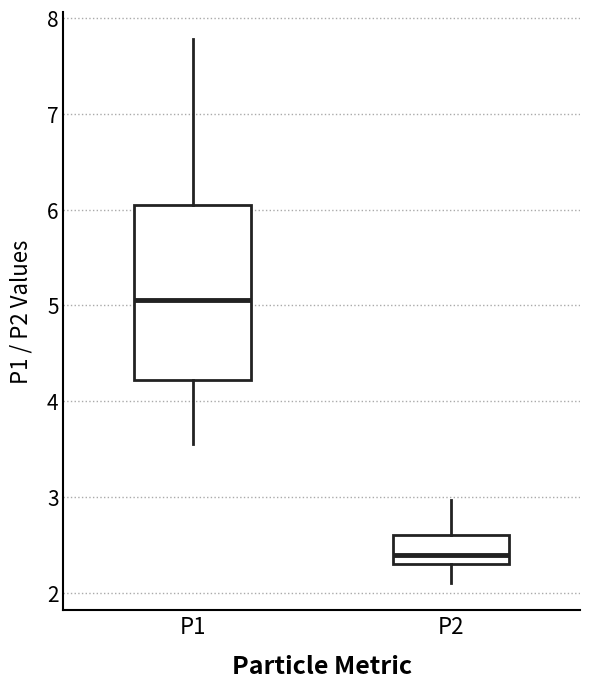

Which box is the tallest, from its lower edge to its upper edge?

P1